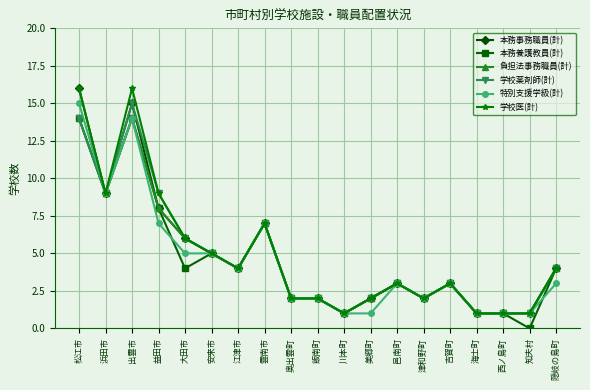

At which category does 学校薬剤師(計) reach its first local peak?

出雲市